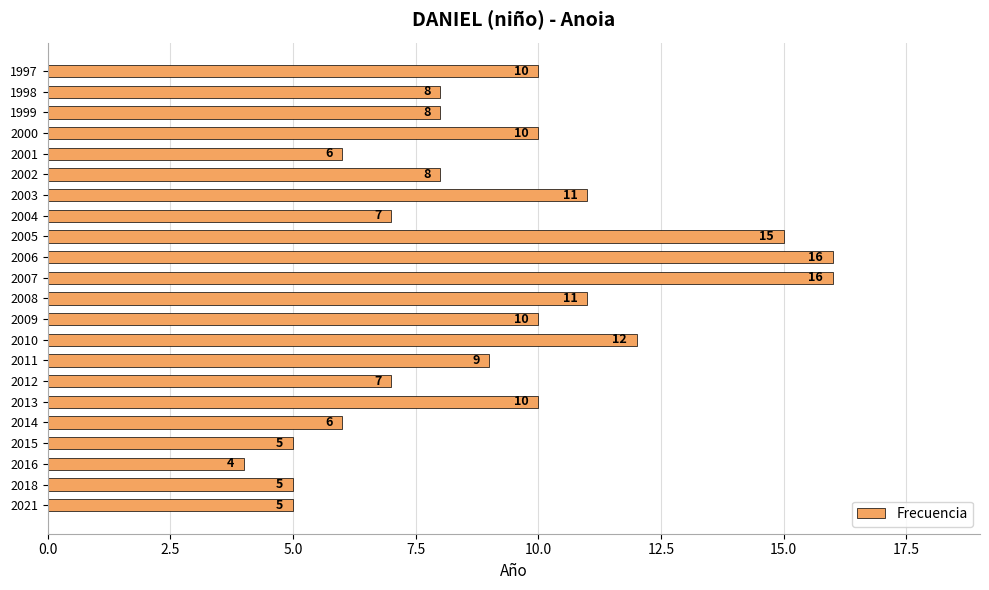

The chart shows a value of 8 at 1998. True or false?

True